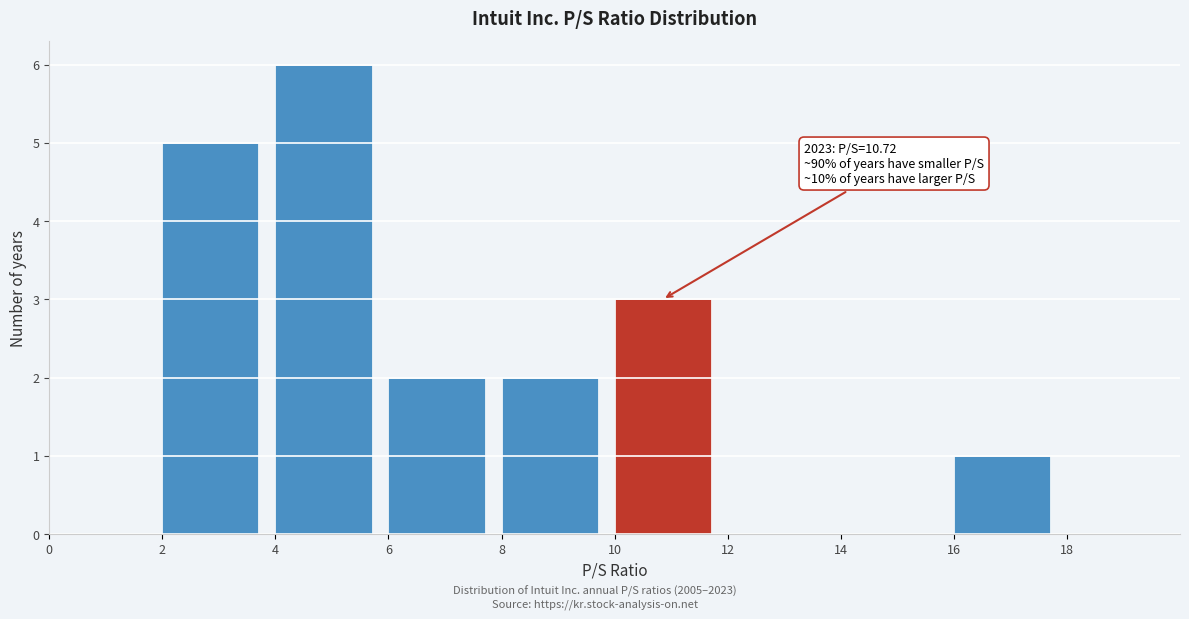

Which range on the x-axis has the tallest bar?

4 to 6